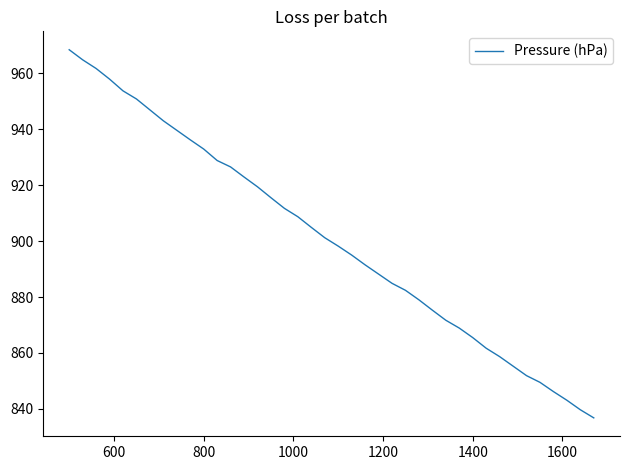

What is the difference between the maximum and minimum values?

131.6